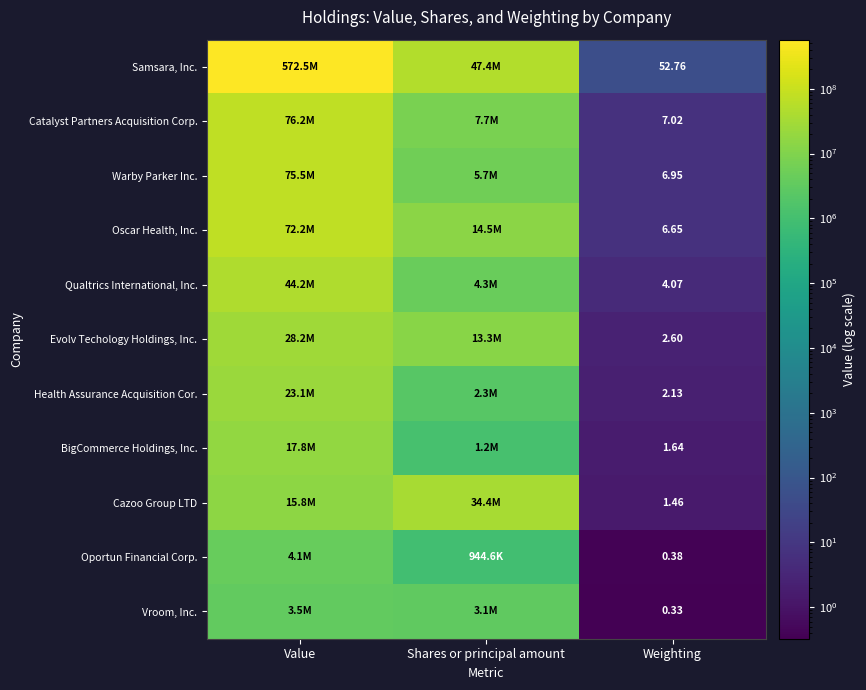

Rank the series at Weighting from highest to lowest value.

Samsara, Inc., Catalyst Partners Acquisition Corp., Warby Parker Inc., Oscar Health, Inc., Qualtrics International, Inc., Evolv Techology Holdings, Inc., Health Assurance Acquisition Cor., BigCommerce Holdings, Inc., Cazoo Group LTD, Oportun Financial Corp., Vroom, Inc.